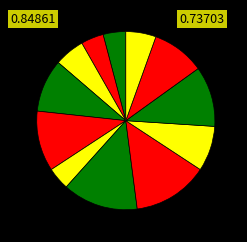

How many slices are in this pie chart?

12